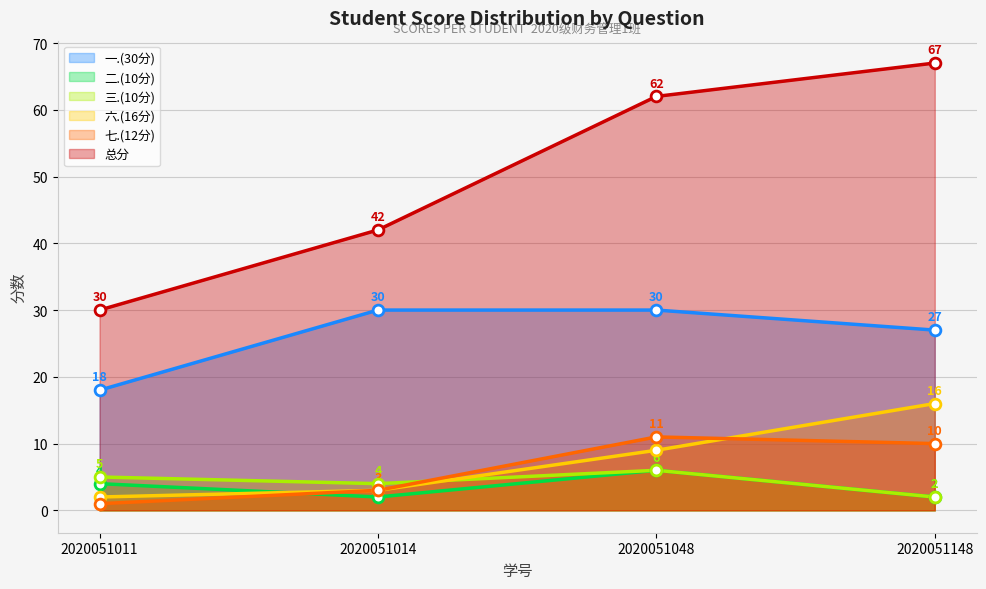

Which series contains the highest Y value?

总分